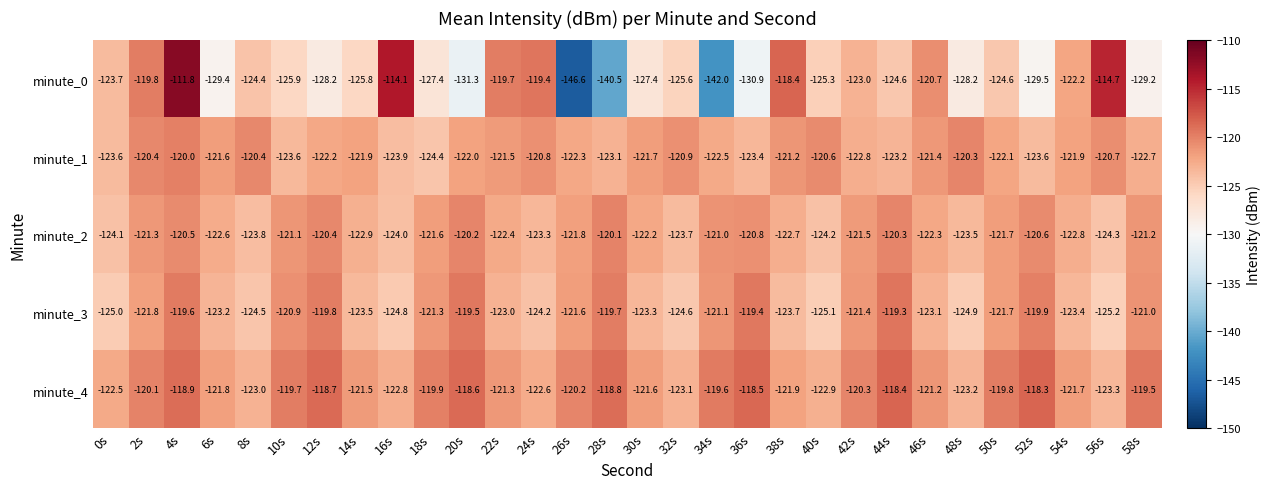

What is the spread (max minus min) of values at 52s?

11.2